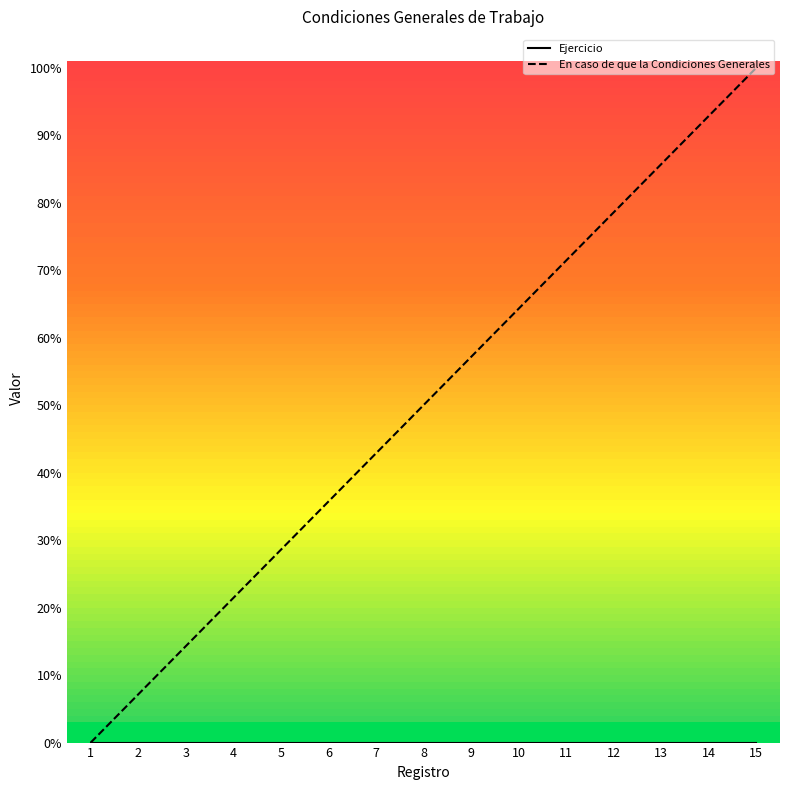

How many data points does each series have?

15